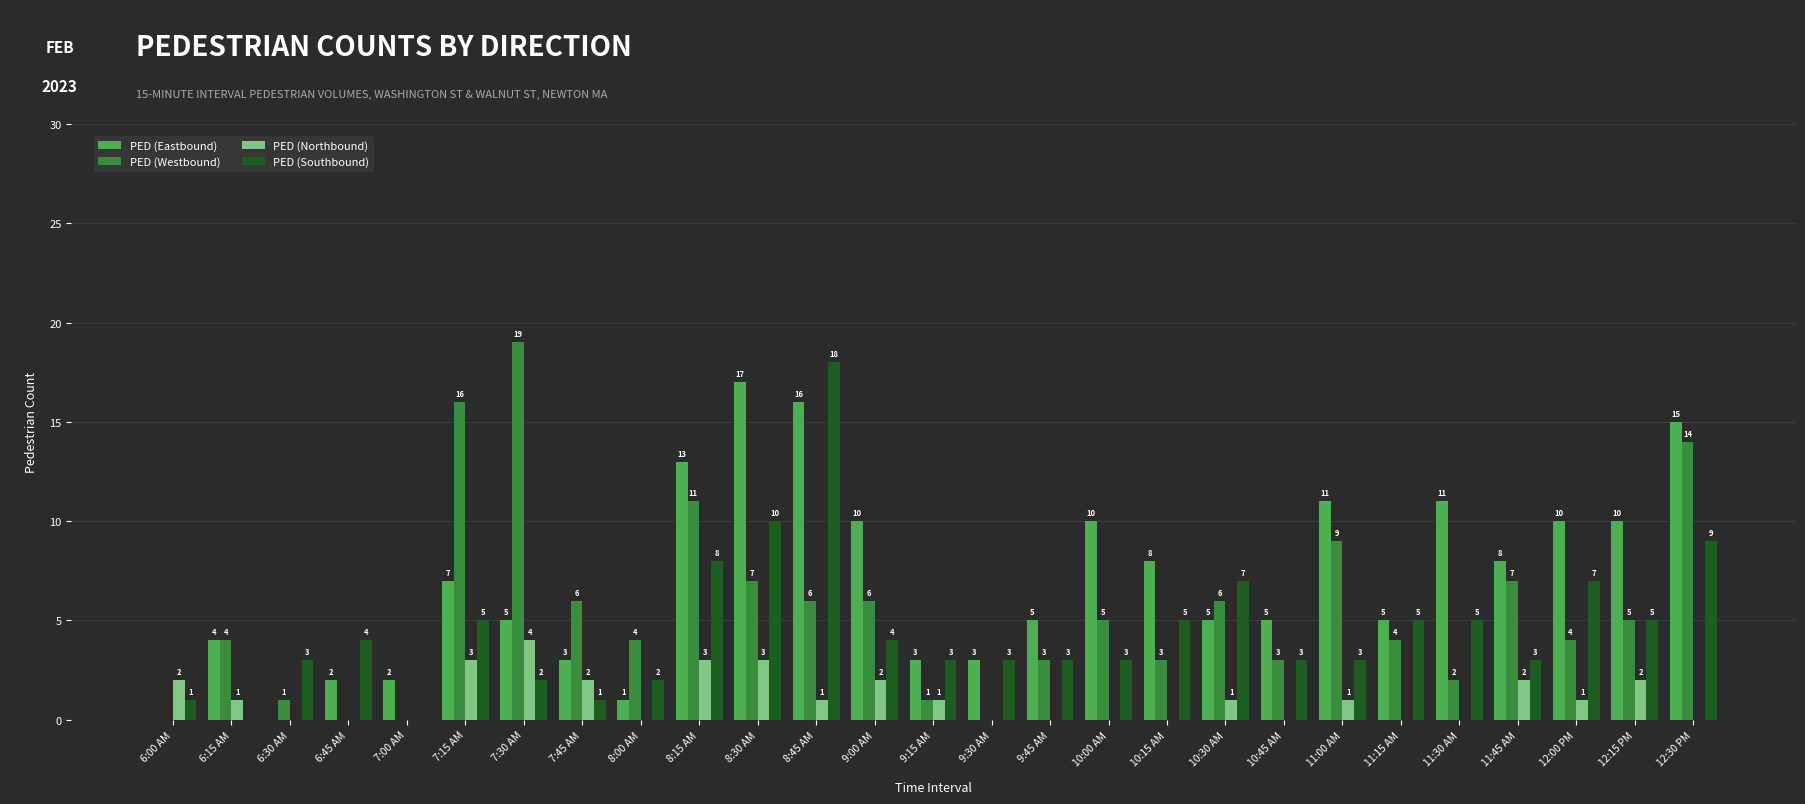

What is the average value of the PED (Westbound) series?

5